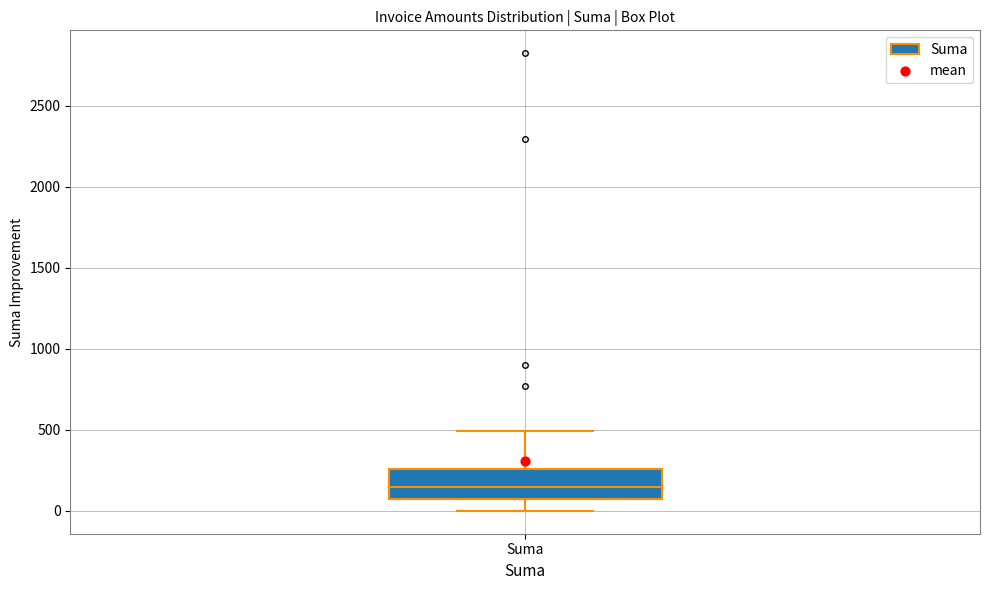

Transcribe this box plot: give where the median line is, the range the box spans, and where the two whiskers end, as read against the y-axis. The values are not printed on the chart, so give them approximately, as read against the axis.

median 150, box 50 to 250, whiskers 0 to 500